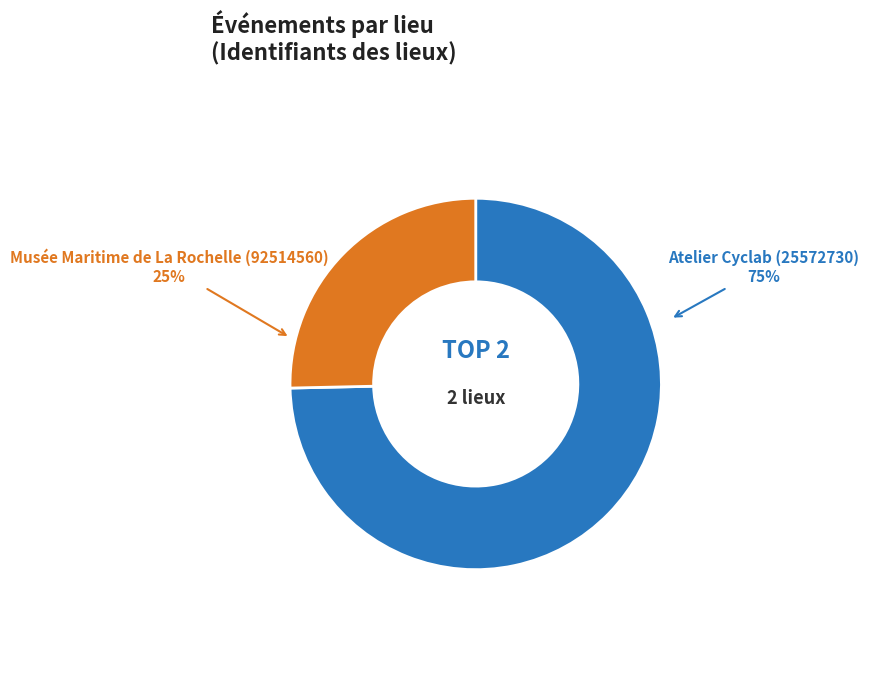

Is it true that Atelier Cyclab (25572730) is 75% of the pie?

True